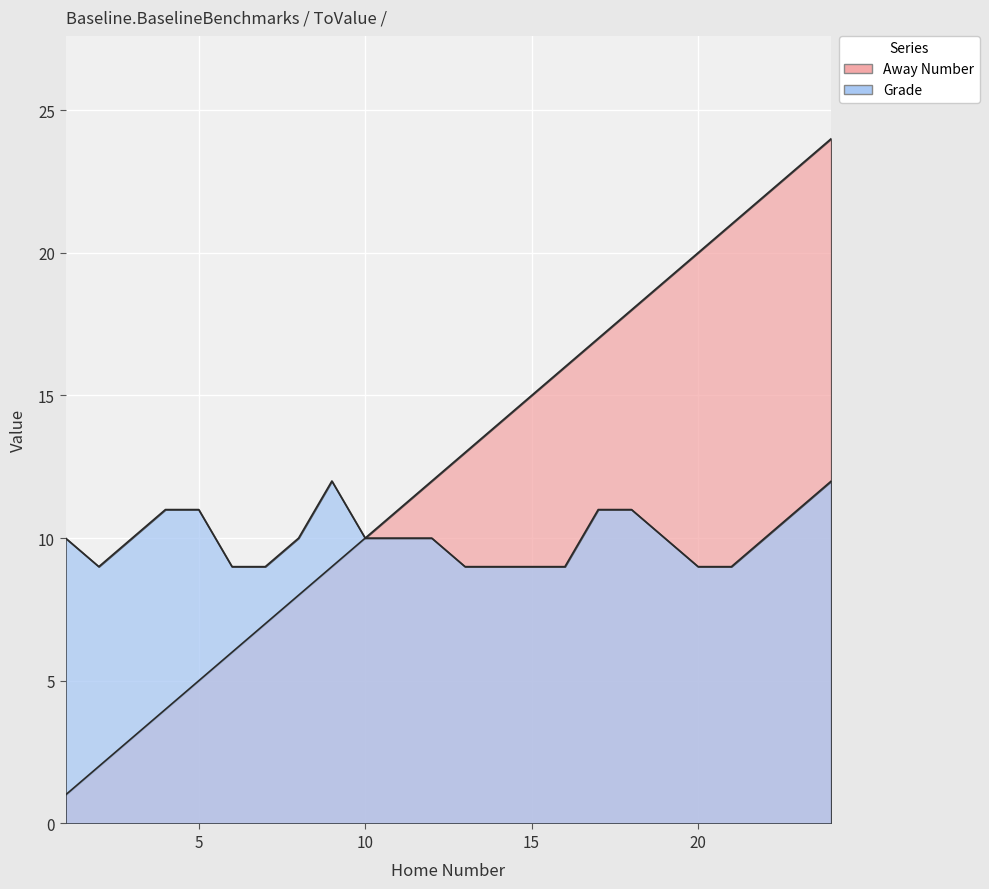

What is the difference between the maximum and minimum values in the Away Number series?

23